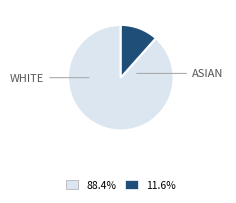

Does any single category account for the majority?

Yes